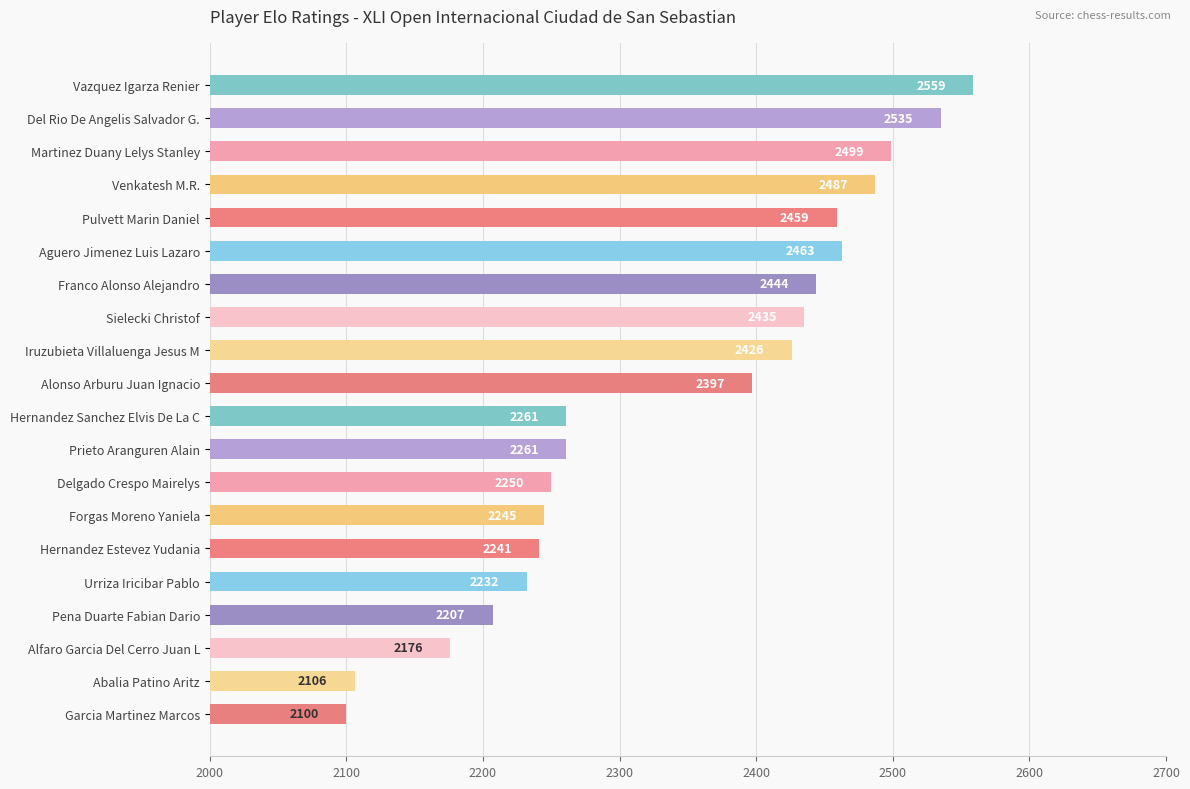

What is the sum of the values at Alfaro Garcia Del Cerro Juan L and Del Rio De Angelis Salvador G.?

4711